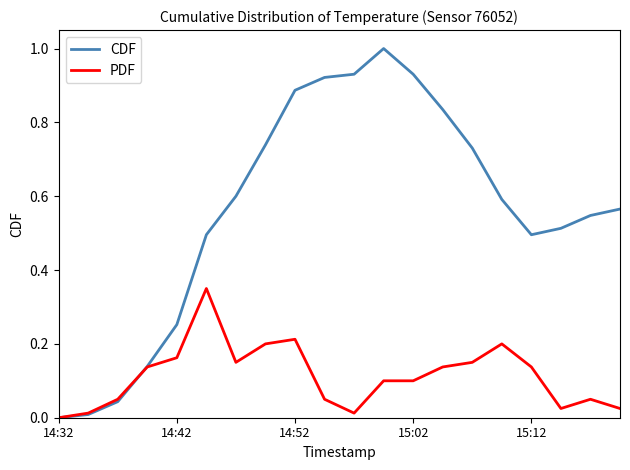

Which series has the largest total across all categories?

CDF